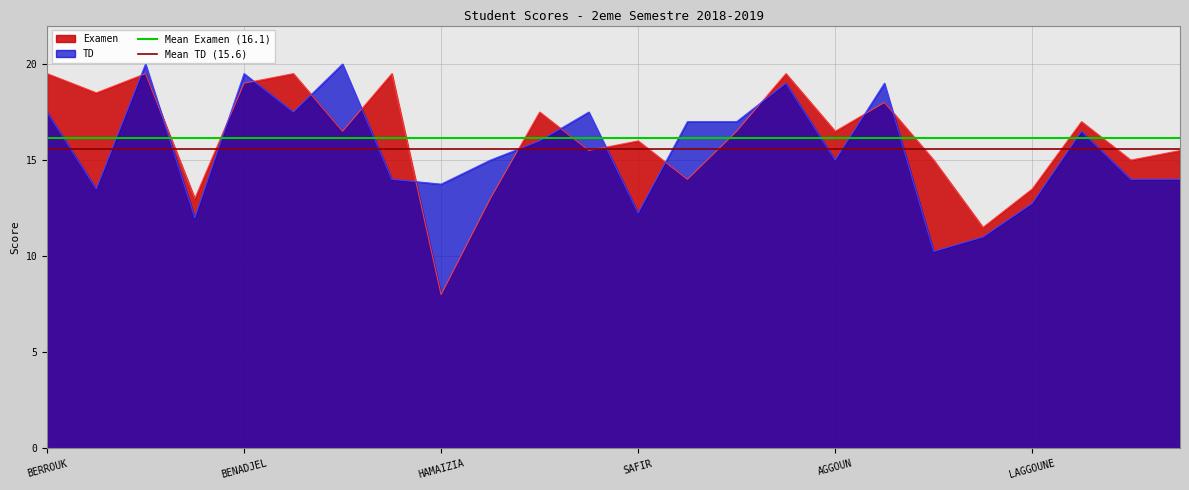

What position from the left is BERROUK?

1